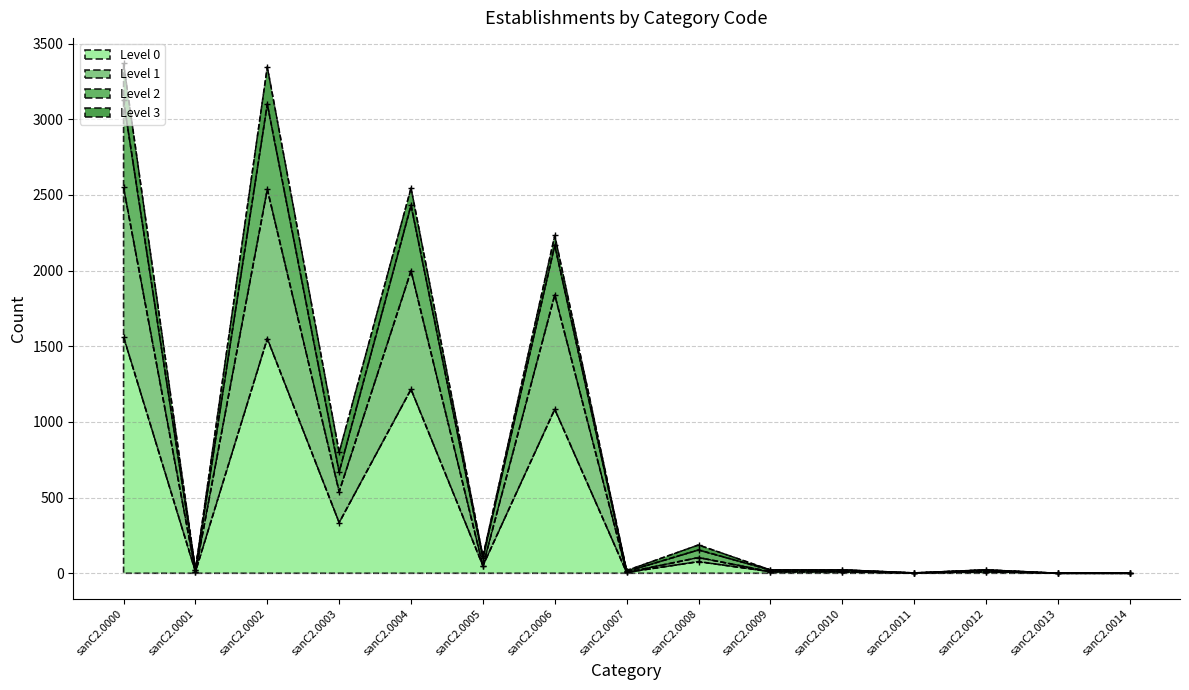

What is the value of the Level 2 point at the 8th from the left?

18